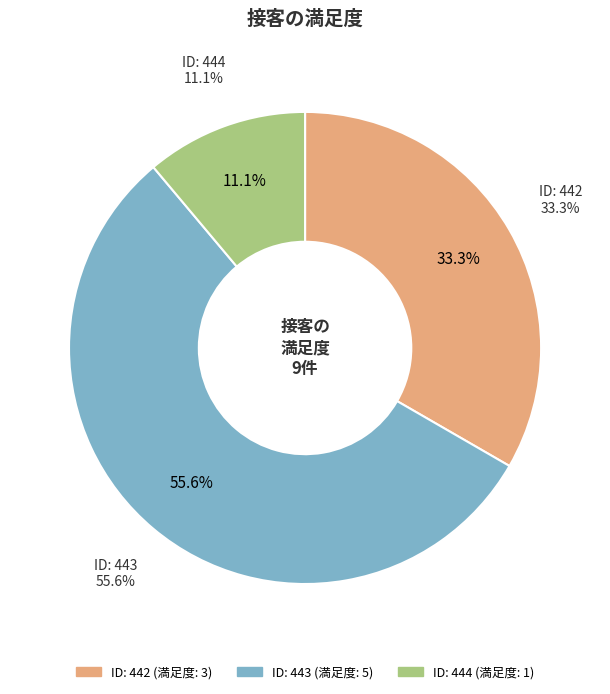

To the nearest percent, what is the average slice percentage?

33%